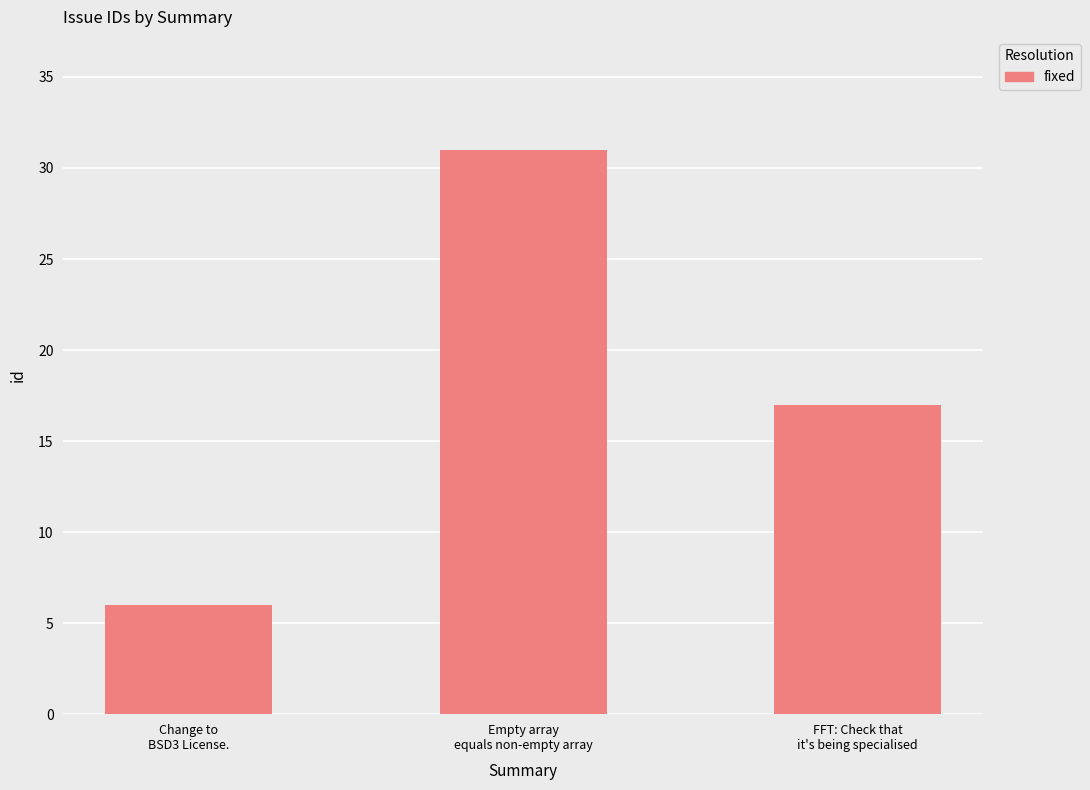

Between Empty array
equals non-empty array and Change to
BSD3 License., which is larger?

Empty array
equals non-empty array